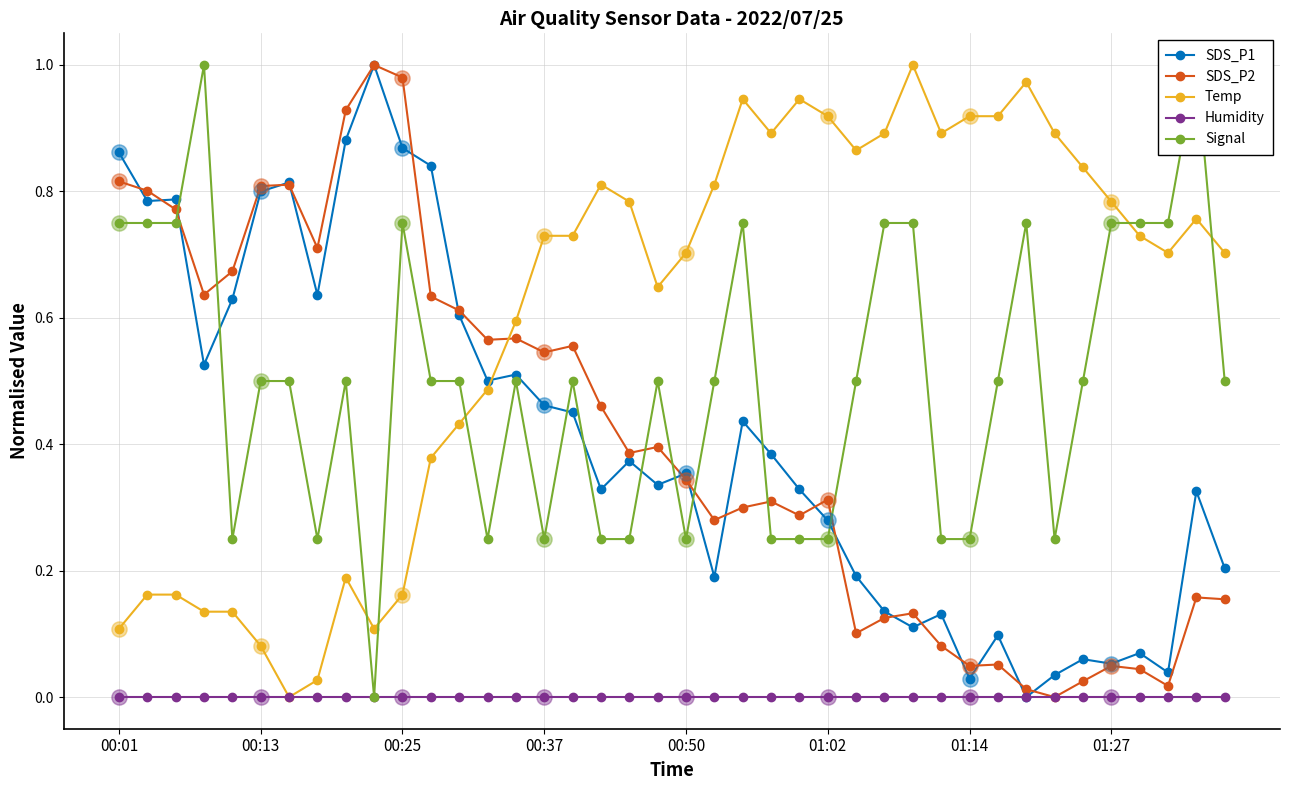

Which series has the largest total across all categories?

Temp